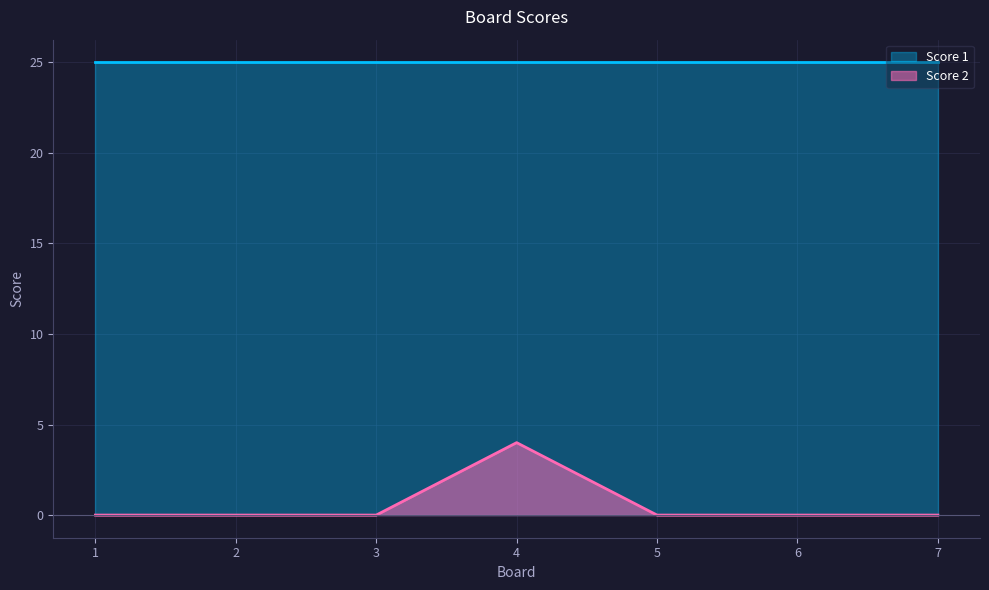

What is the difference between the maximum and minimum values?

4